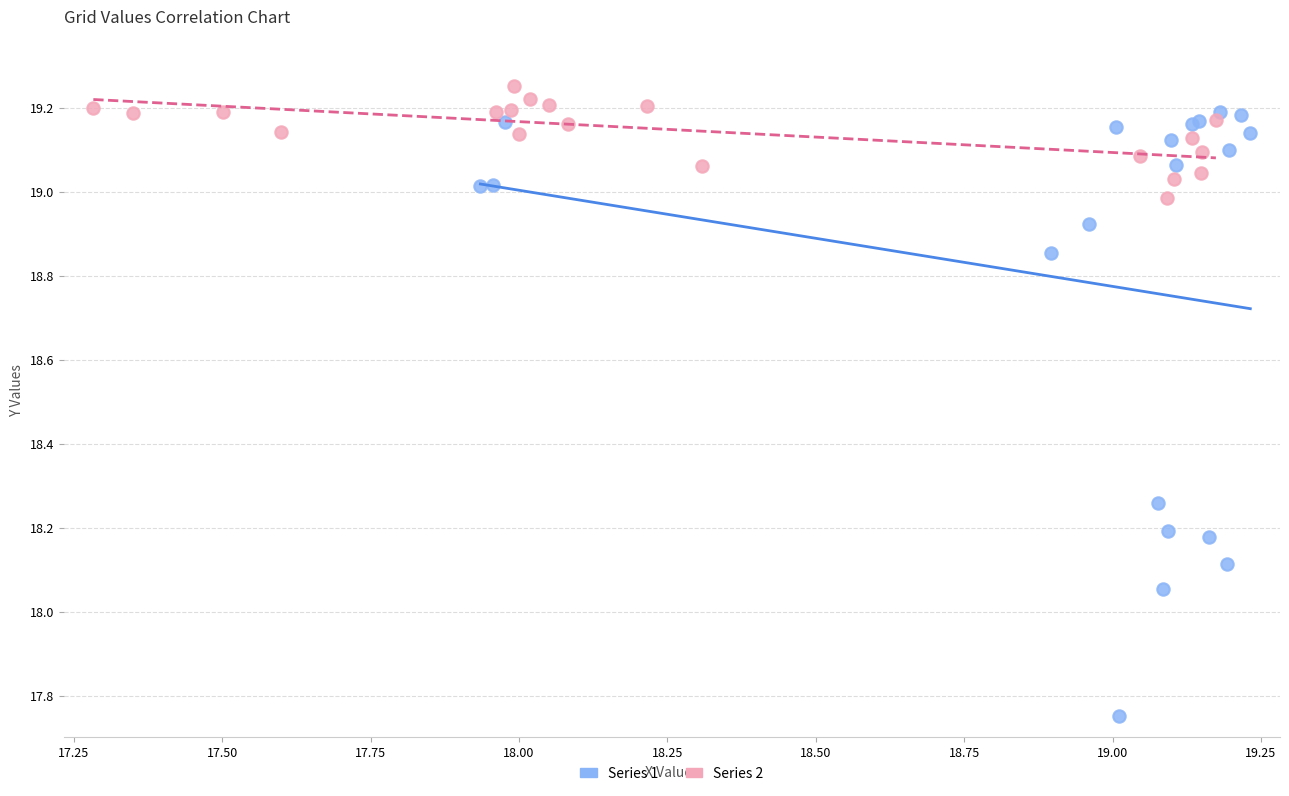

Which series has the largest Y range (max minus min)?

Series 1